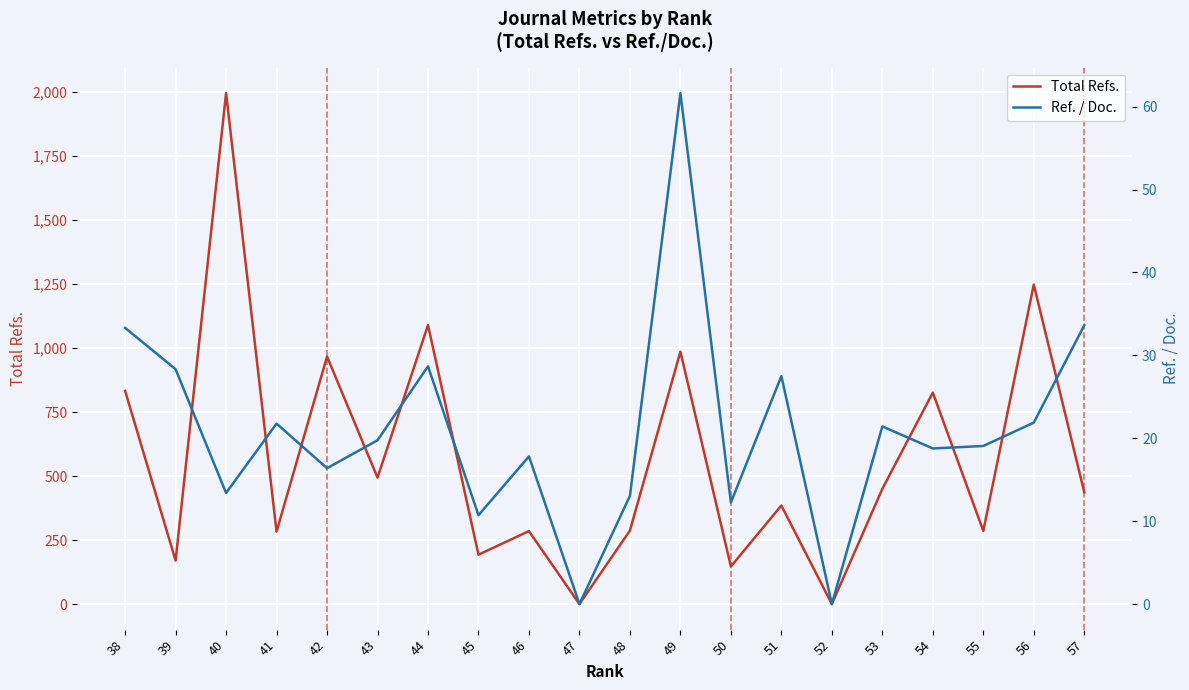

True or false: Total Refs. and Ref. / Doc. intersect in this chart.

False